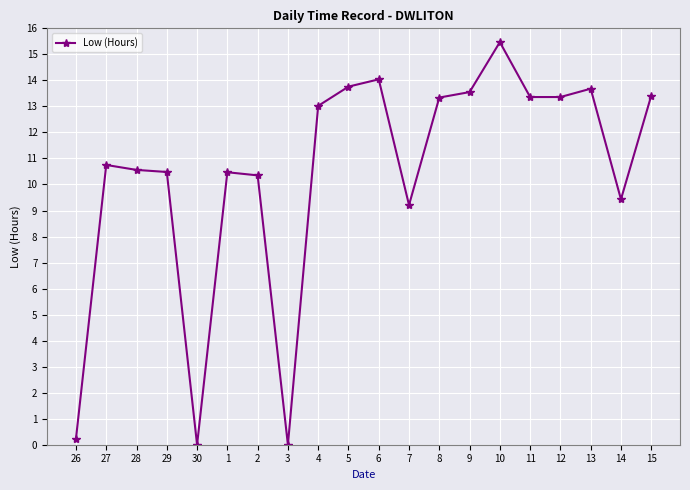

What value does the data have at 28?

10.6